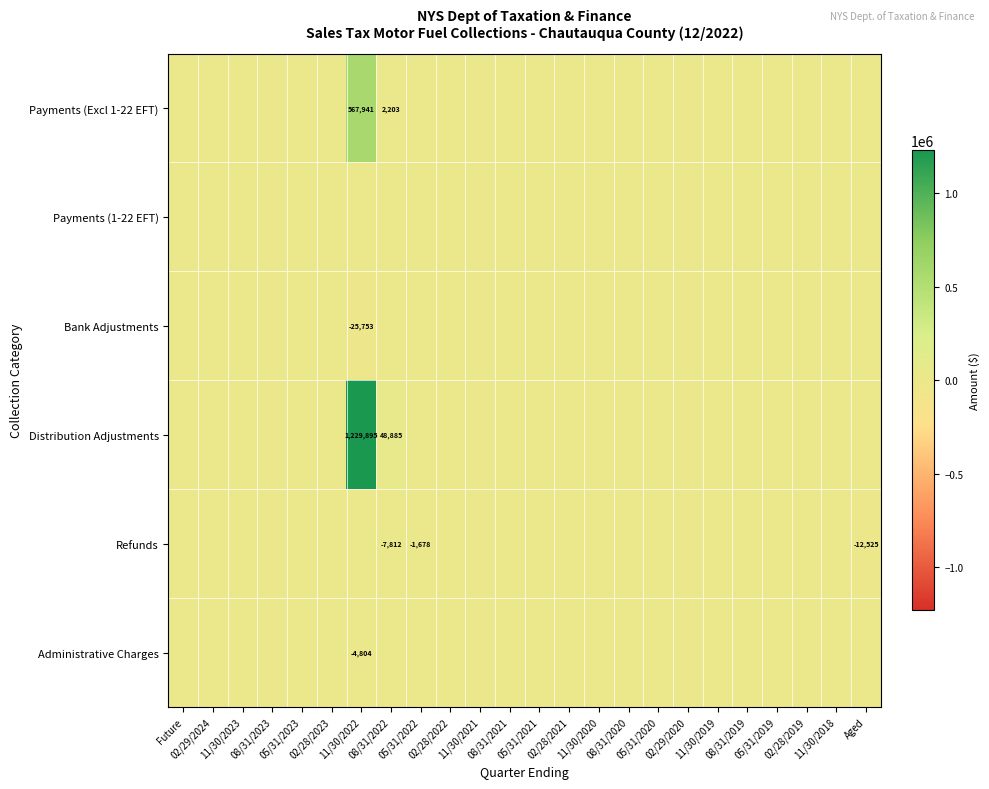

True or false: Payments (1-22 EFT) has a value of -0.2 at 02/28/2021.

False